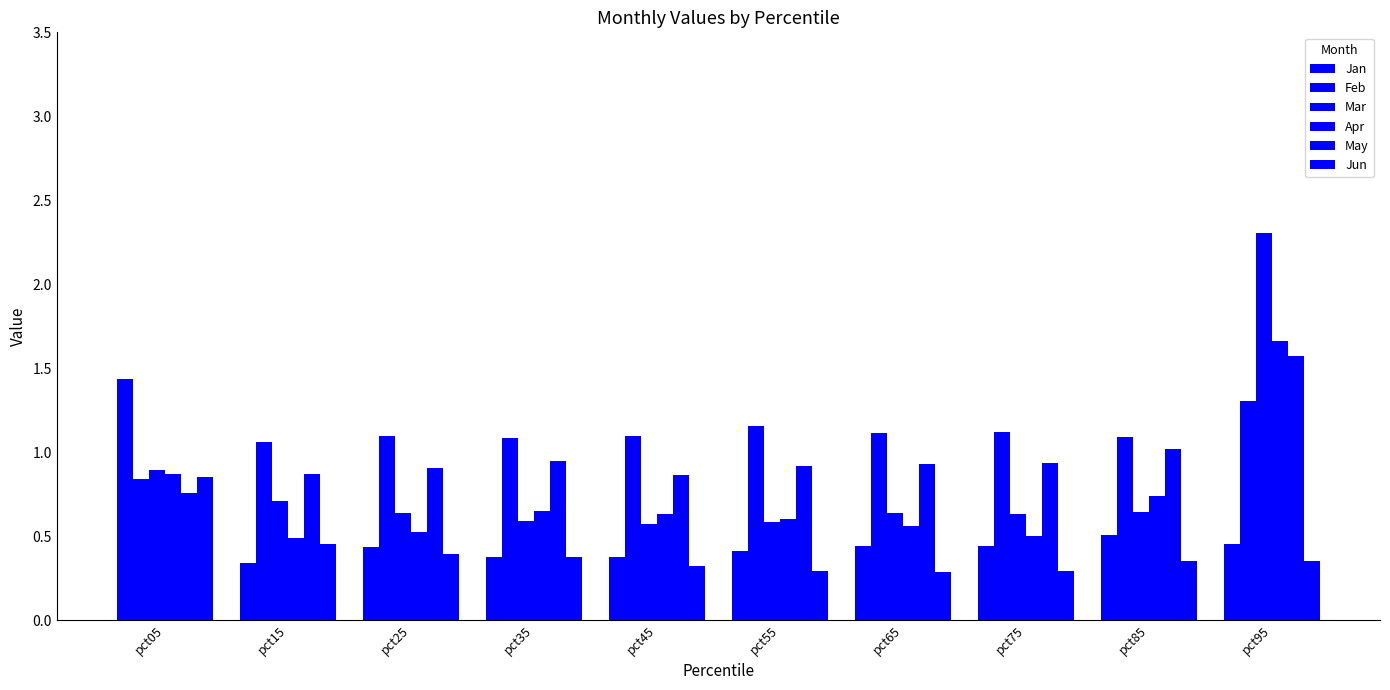

At which label is Jun closest to 0?

pct65